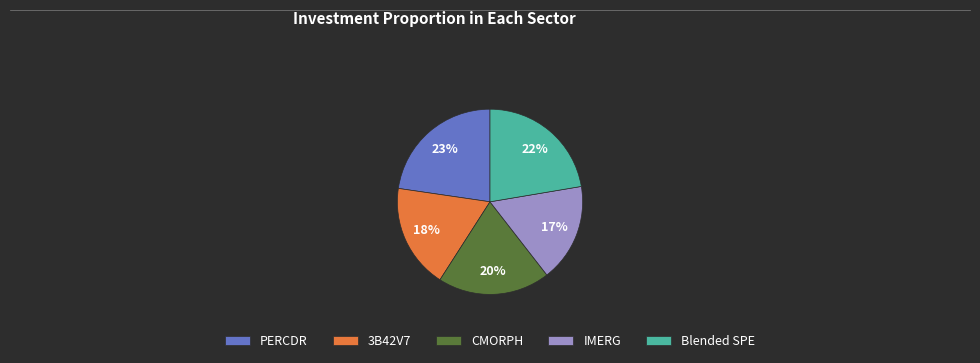

To the nearest percent, what percentage of the pie is PERCDR?

23%